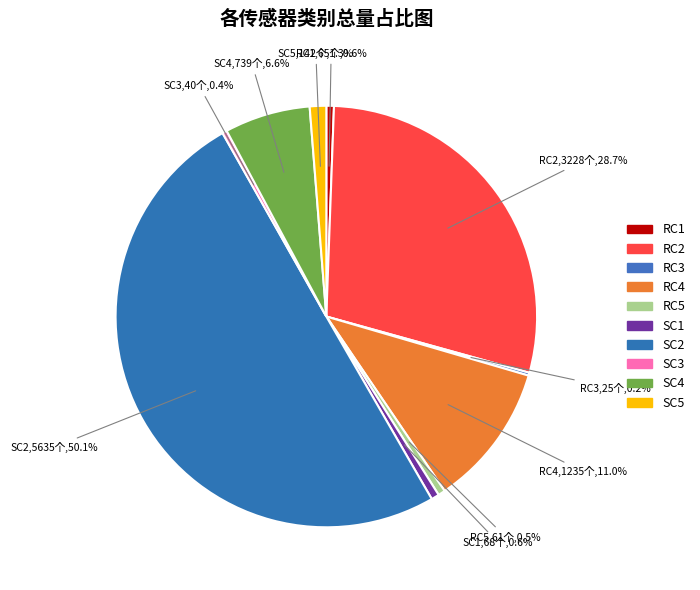

True or false: SC5 accounts for 10% of the total.

False